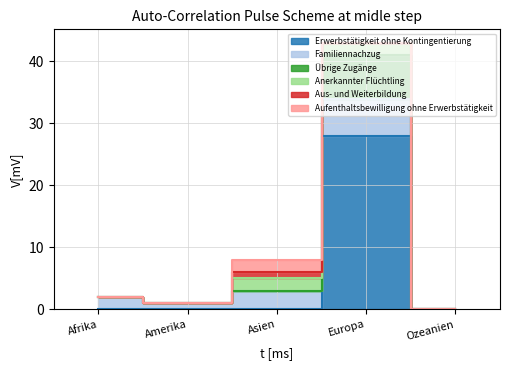

At which category is the sum across all series the highest?

Europa